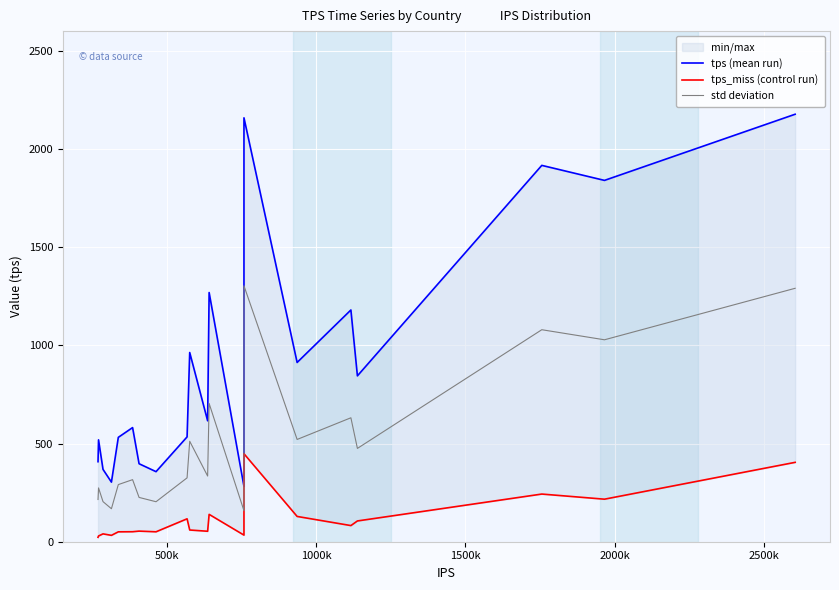

At how many categories does at least one series exceed 1084?

6